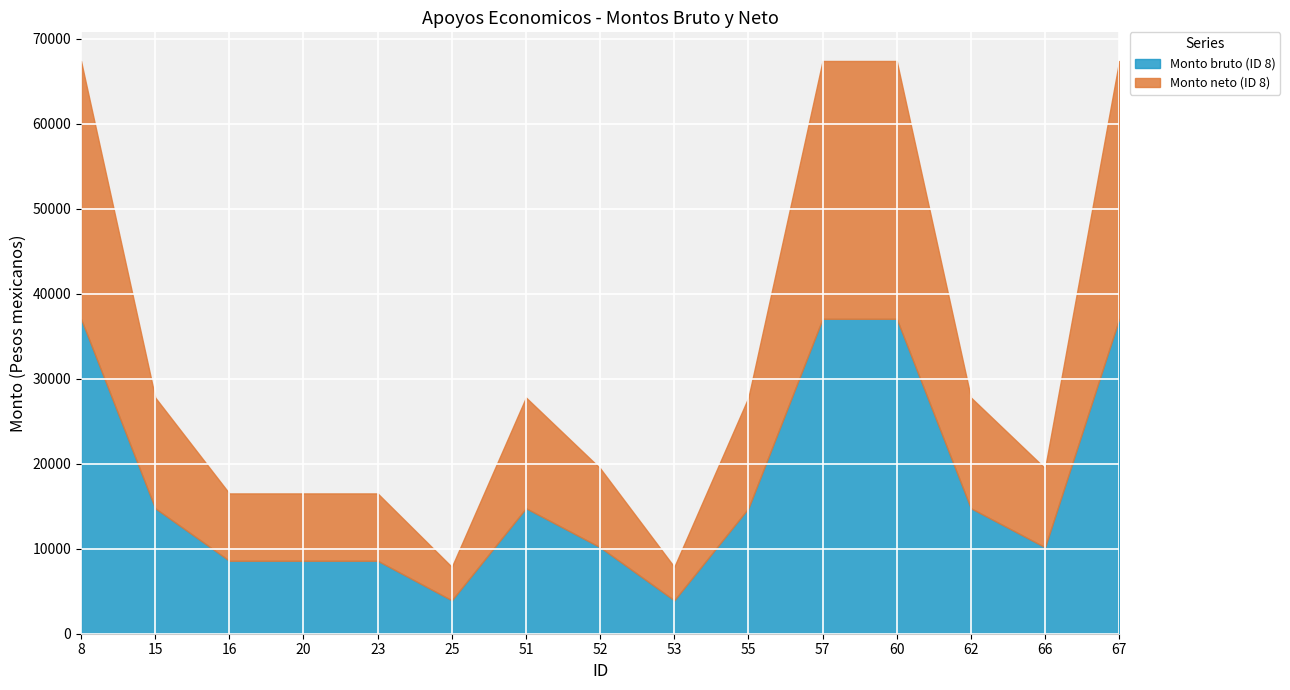

What value does the Monto neto (ID 8) series have at 60?

30340.5